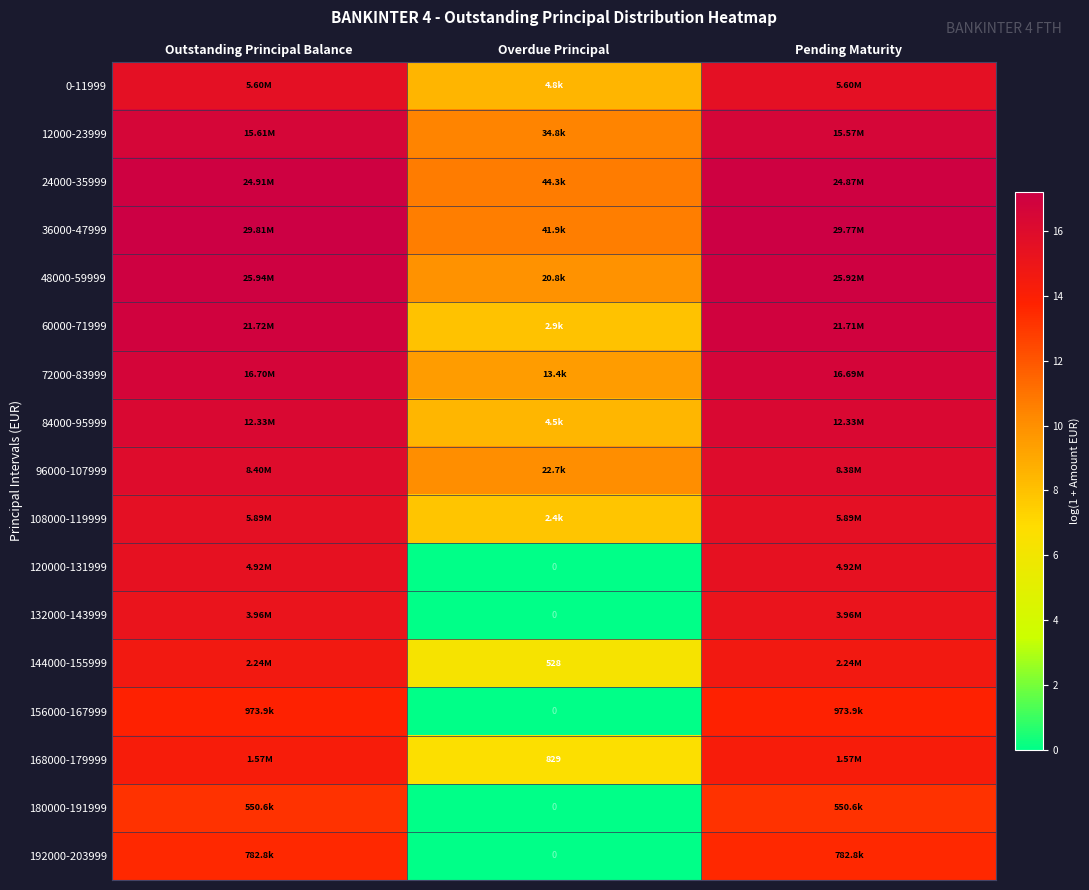

Where does the 168000-179999 series first go above 14?

Outstanding Principal Balance